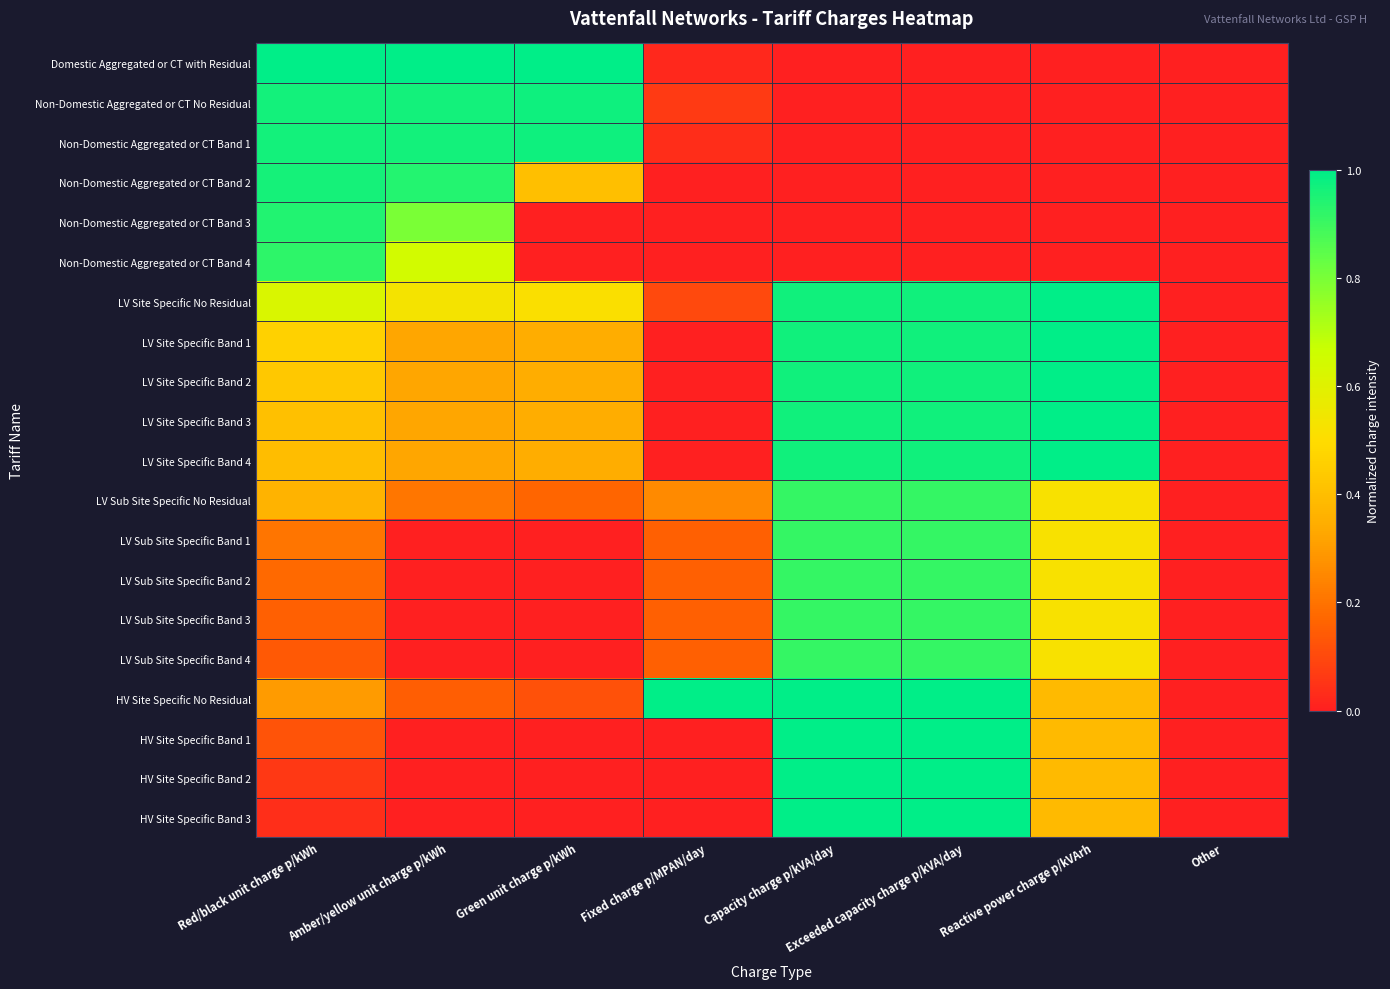

Between Red/black unit charge p/kWh and Other, which is larger?

Red/black unit charge p/kWh